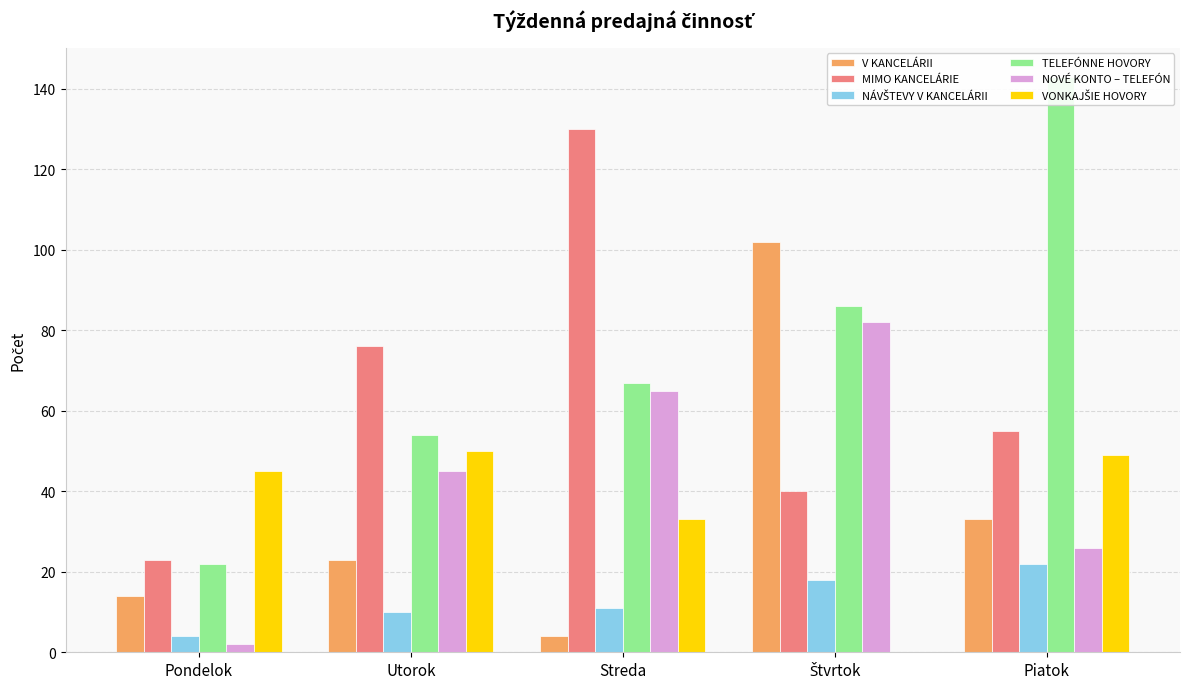

What is the total value across all series at Utorok?

258